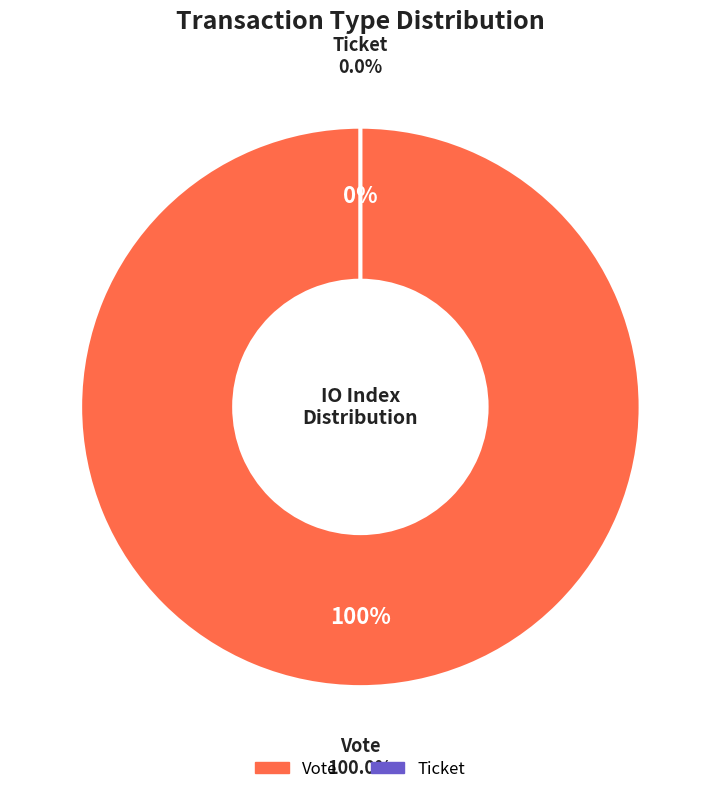

To the nearest percent, what percentage of the pie is Vote?

100%